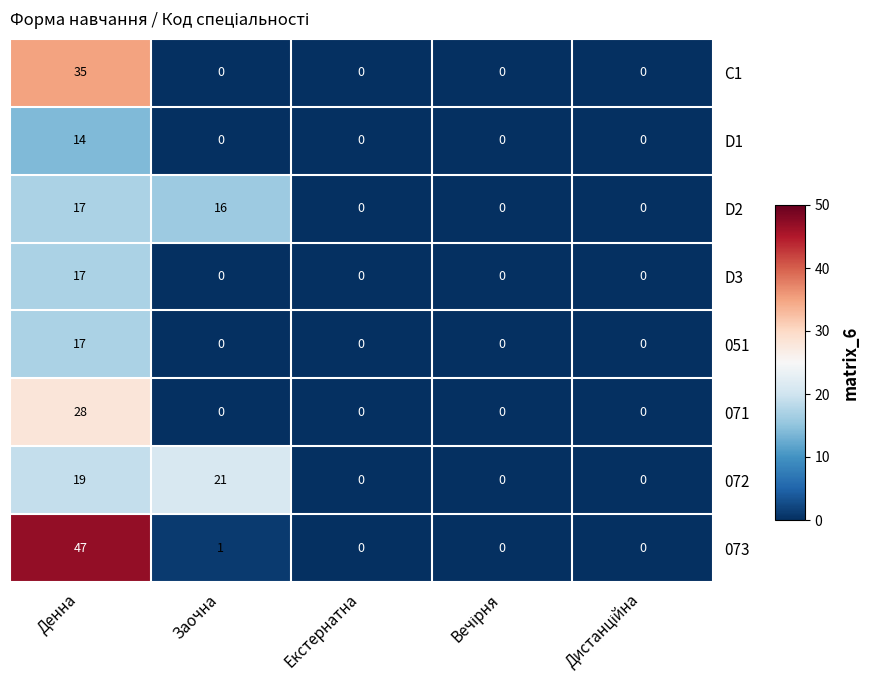

The value of 051 at Екстернатна is 0. True or false?

True